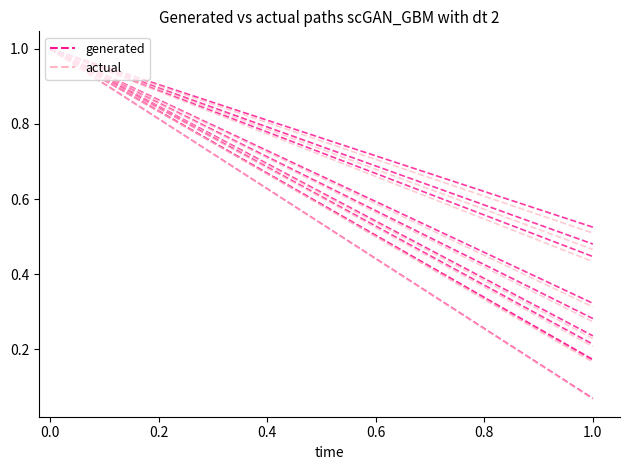

How many lines are shown in the chart?

2